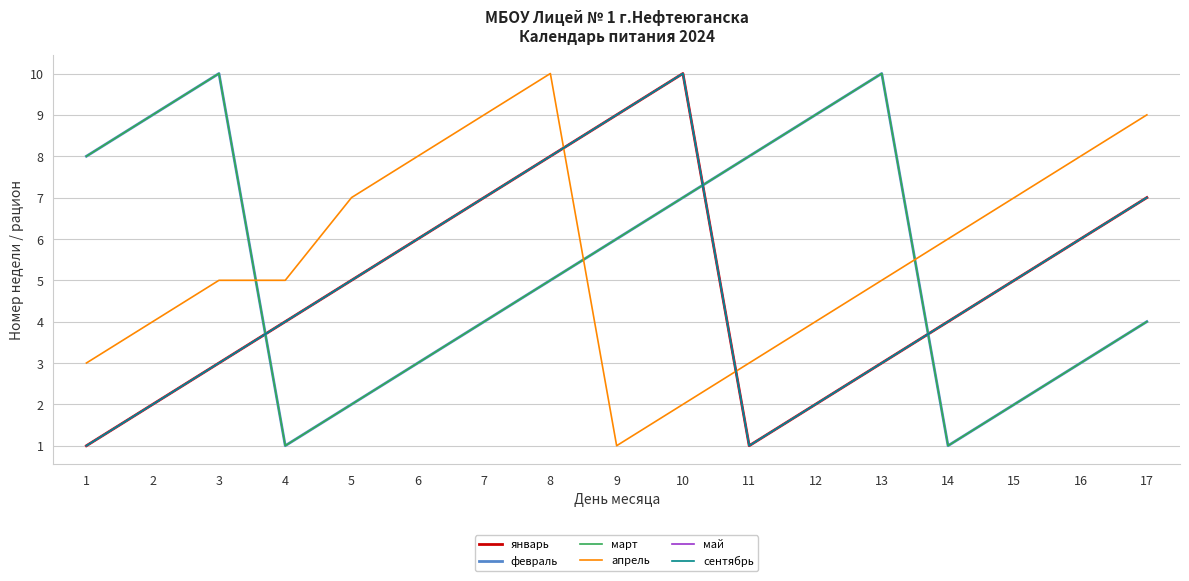

In апрель, how many points are higher than both neighbors (excluding endpoints)?

1